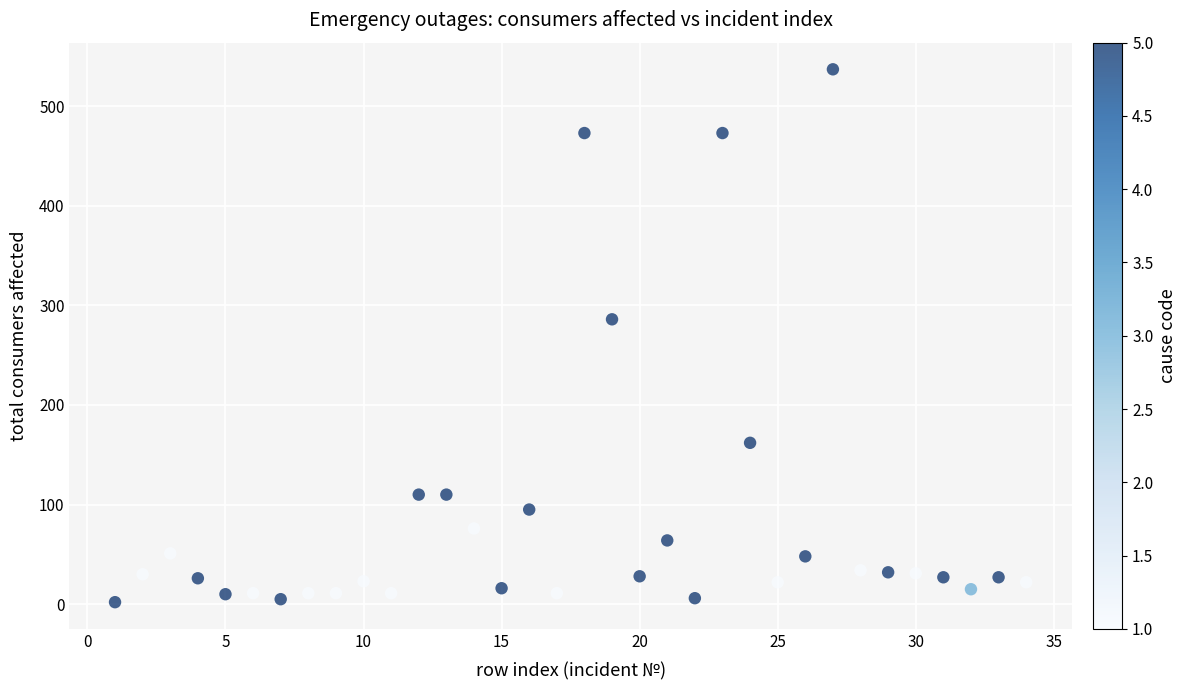

What Y value in the scatter plot is closest to 269?

286